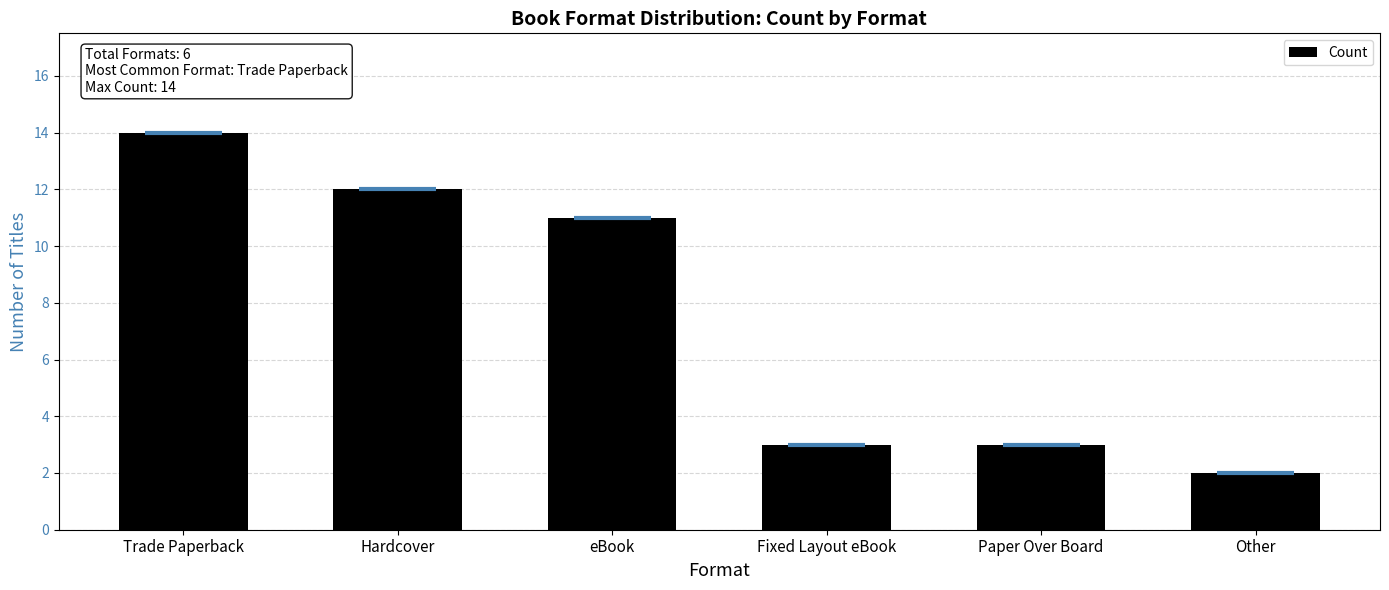

What is the sum of the values at eBook and Other?

13